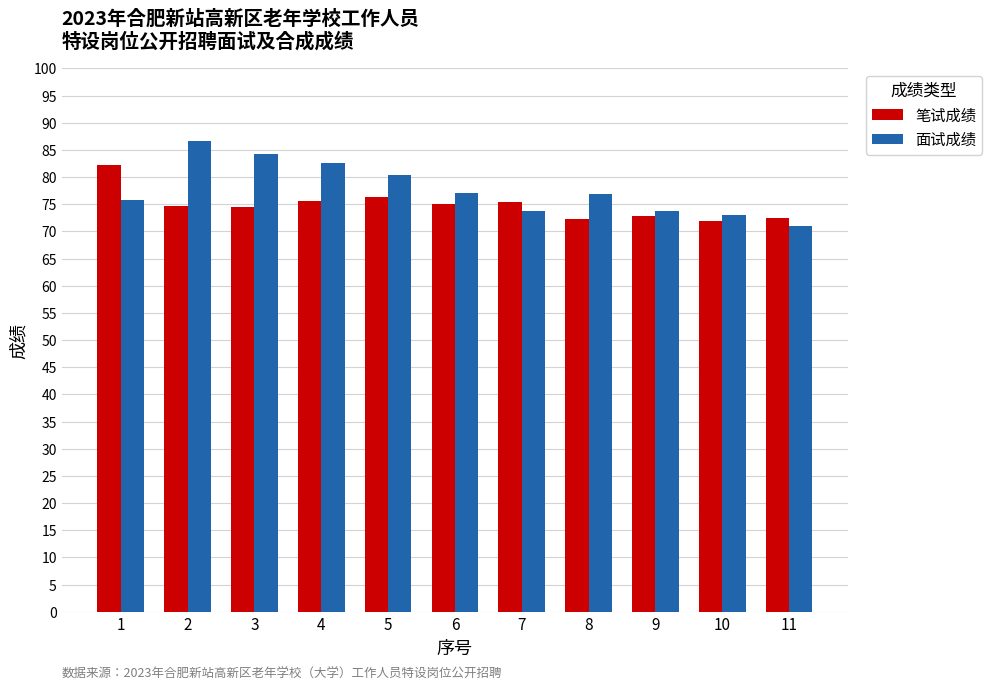

What are all the series names shown in the legend?

笔试成绩, 面试成绩